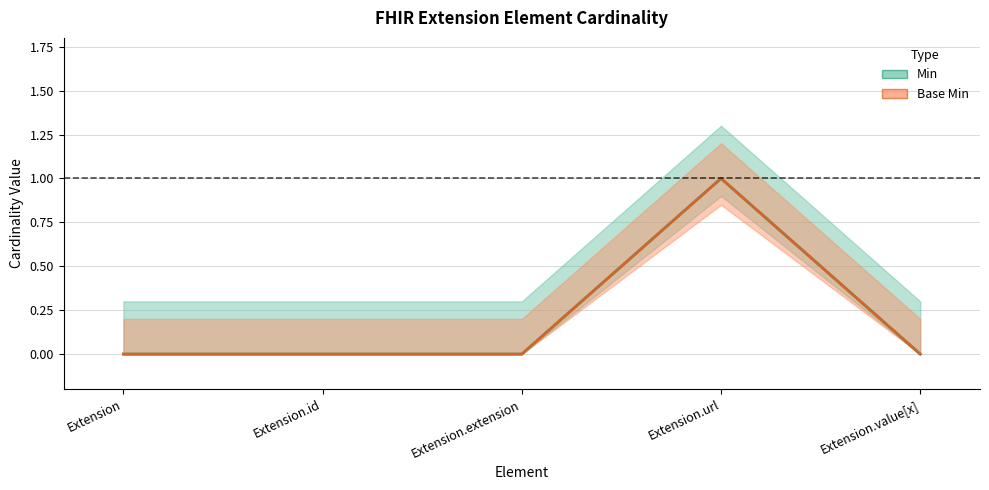

Is it true that Base Min equals 0 at Extension.extension?

True